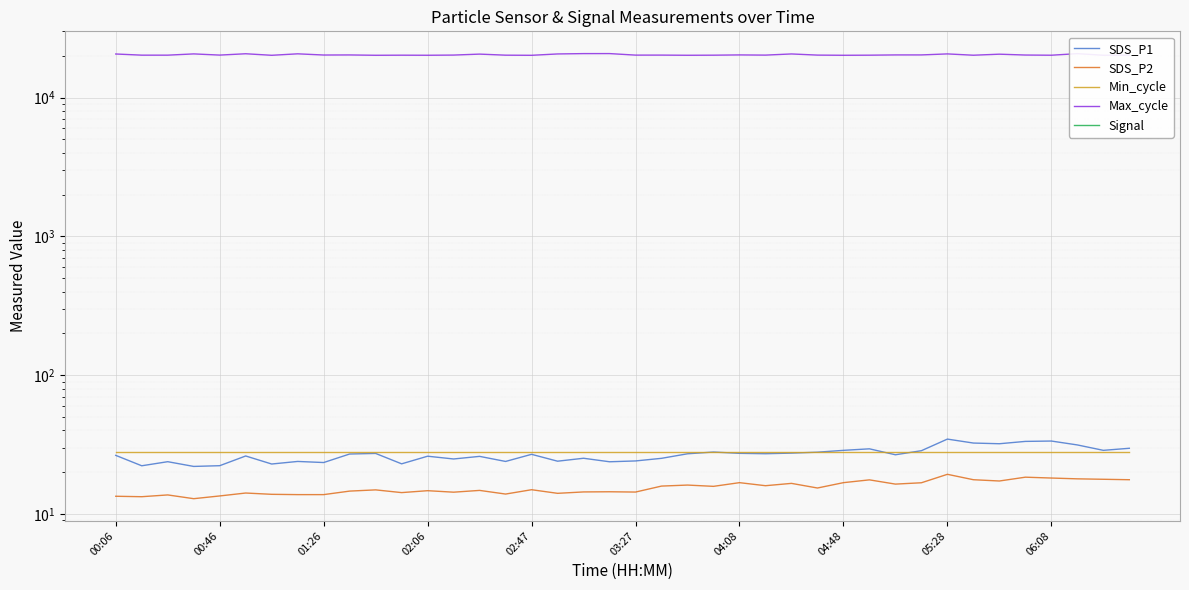

Reading left to right, transcribe all the data shown in this chart.

SDS_P1: 26.5	22.3	23.8	22.0	22.3	26.2	22.9	23.9	23.5	27.1	27.3	23.0	26.1	24.9	26.0	23.9	26.9	24.0	25.2	23.8	24.1	25.2	27.2	28.0	27.4	27.2	27.5	27.9	28.8	29.5	26.7	28.6	34.7	32.5	32.1	33.4	33.6	31.5	28.8	29.8
SDS_P2: 13.4	13.3	13.7	12.9	13.5	14.2	13.9	13.8	13.8	14.6	14.9	14.3	14.7	14.4	14.8	13.9	15.0	14.1	14.4	14.5	14.4	15.9	16.2	15.8	16.8	16.0	16.6	15.4	16.8	17.6	16.4	16.8	19.3	17.7	17.3	18.4	18.2	17.9	17.8	17.7
Min_cycle: 28.0	28.0	28.0	28.0	28.0	28.0	28.0	28.0	28.0	28.0	28.0	28.0	28.0	28.0	28.0	28.0	28.0	28.0	28.0	28.0	28.0	28.0	28.0	28.0	28.0	28.0	28.0	28.0	28.0	28.0	28.0	28.0	28.0	28.0	28.0	28.0	28.0	28.0	28.0	28.0
Max_cycle: 20642.0	20248.0	20248.0	20673.0	20271.0	20724.0	20204.0	20700.0	20294.0	20319.0	20208.0	20239.0	20214.0	20276.0	20602.0	20243.0	20200.0	20657.0	20775.0	20782.0	20262.0	20268.0	20211.0	20241.0	20327.0	20264.0	20656.0	20267.0	20208.0	20241.0	20325.0	20327.0	20672.0	20228.0	20576.0	20290.0	20228.0	20763.0	20216.0	20229.0
Signal: -66.0	-77.0	-66.0	-68.0	-69.0	-73.0	-76.0	-65.0	-65.0	-66.0	-67.0	-66.0	-67.0	-69.0	-73.0	-73.0	-72.0	-74.0	-73.0	-71.0	-65.0	-66.0	-68.0	-71.0	-75.0	-71.0	-70.0	-72.0	-69.0	-71.0	-73.0	-75.0	-71.0	-75.0	-72.0	-77.0	-74.0	-67.0	-69.0	-69.0